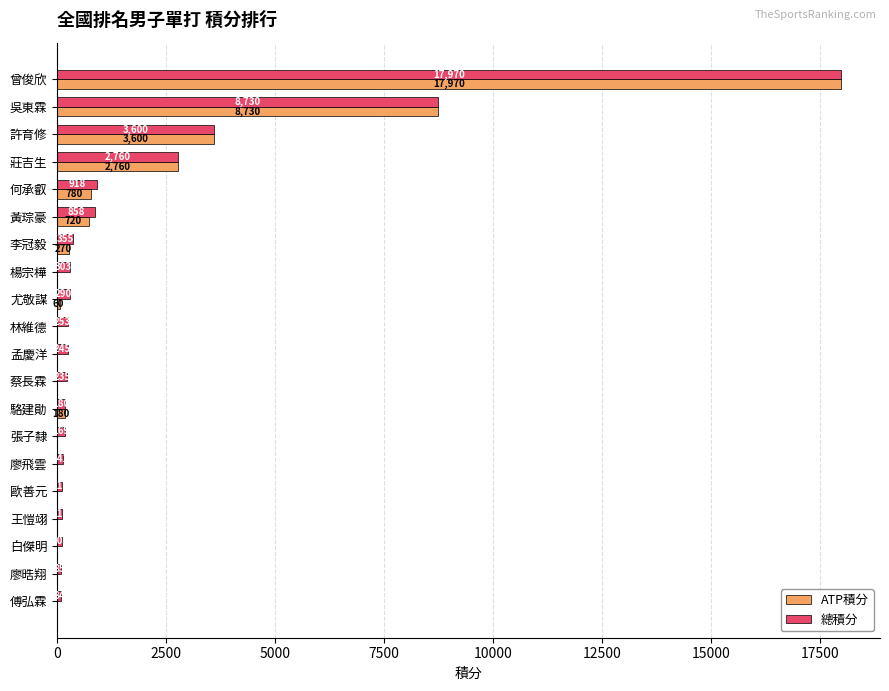

Which series changed the most between 莊吉生 and 王愷翊?

ATP積分